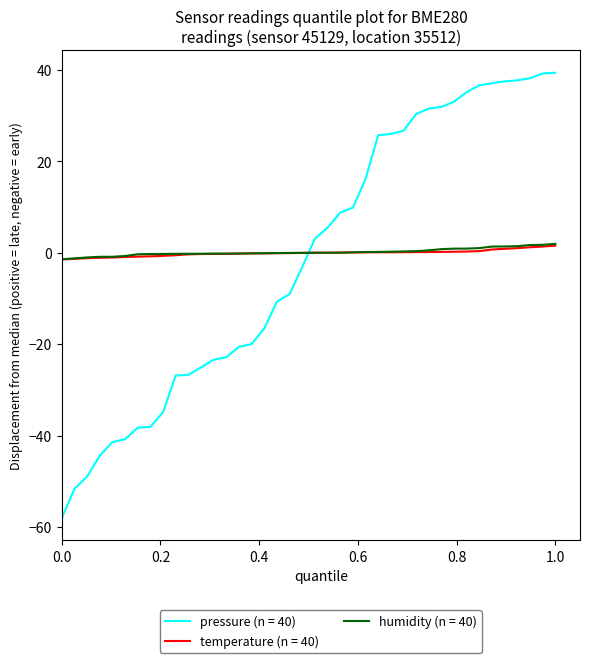

Which series has the widest spread of values?

pressure (n = 40)